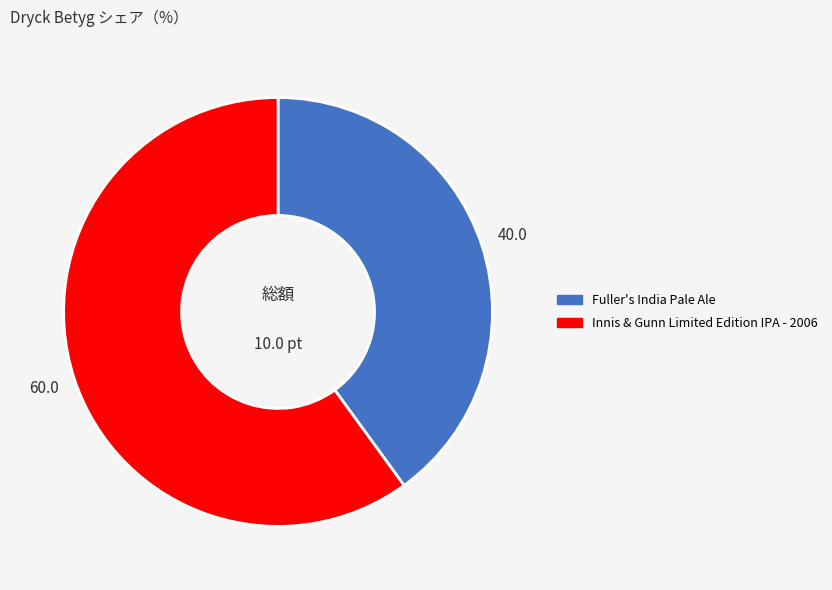

Between Innis & Gunn Limited Edition IPA - 2006 and Fuller's India Pale Ale, which is larger?

Innis & Gunn Limited Edition IPA - 2006